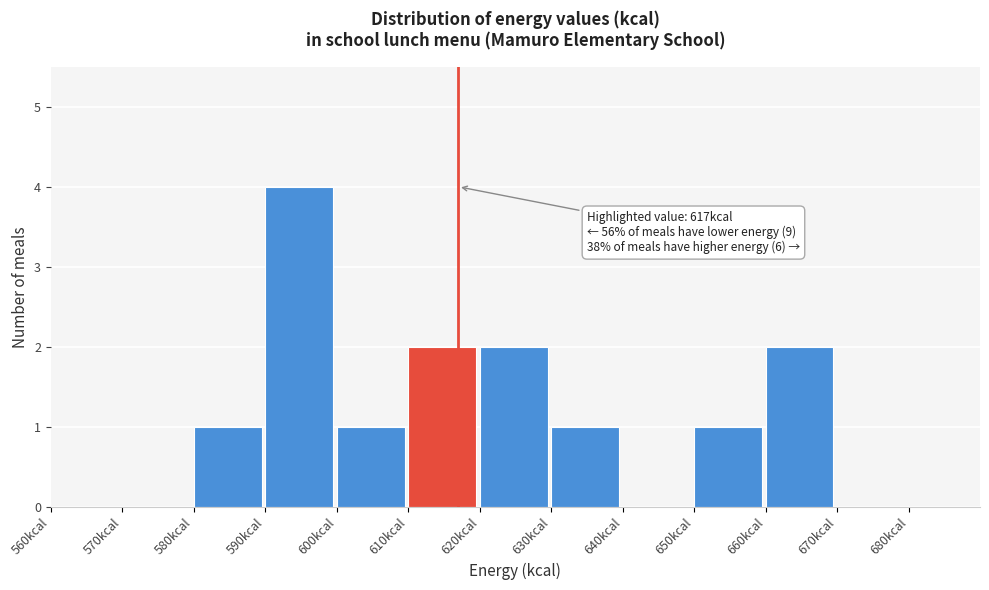

Over which range of the x-axis is the bar tallest?

590 to 600